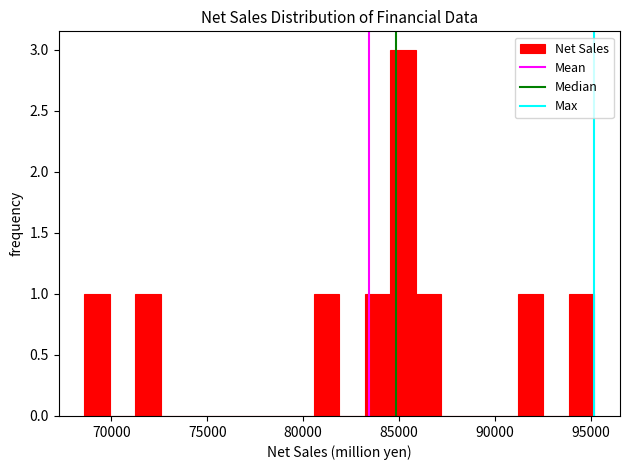

Read against the x-axis, roughly where is the centre of the tallest bar?

85000